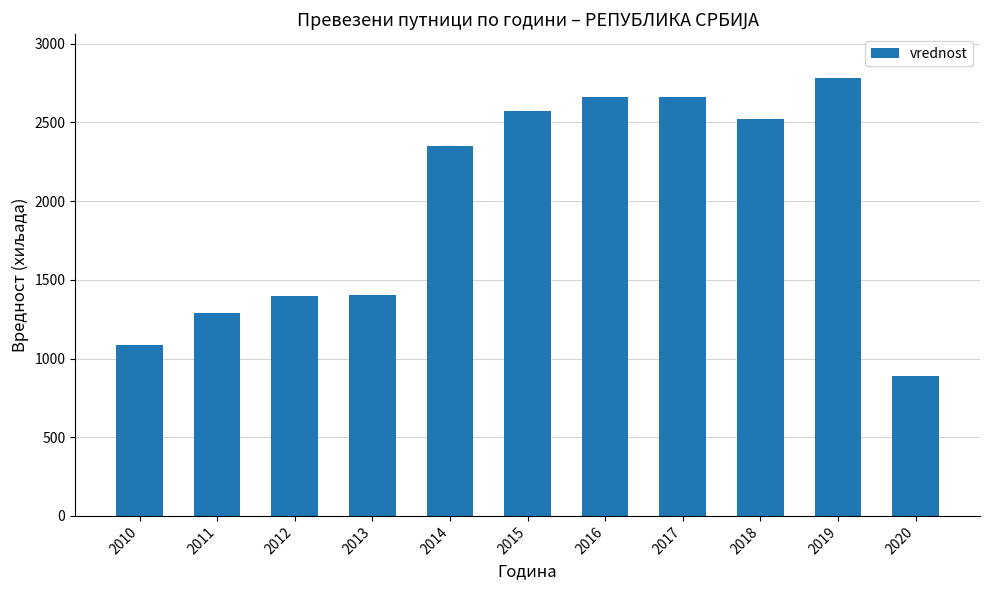

What is the sum of the values at 2013 and 2015?

3979